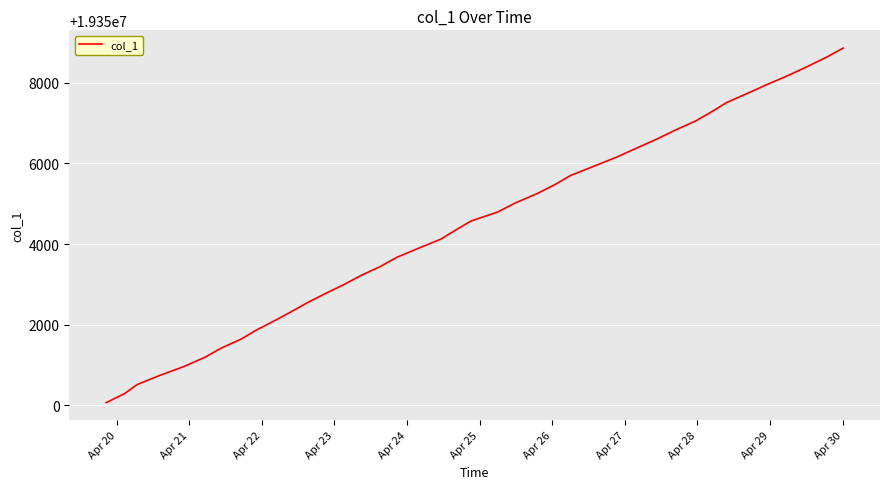

True or false: there are more than 2 points higher than both neighbors.

False